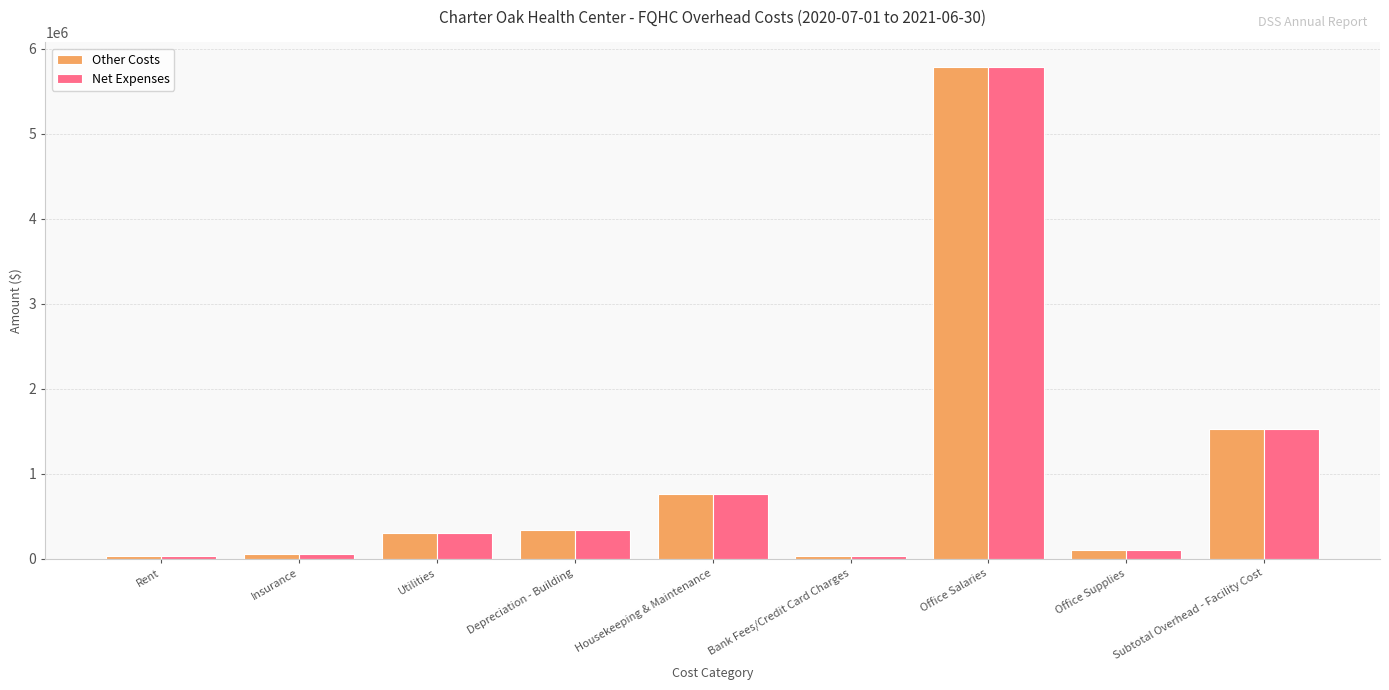

What position from the left is Subtotal Overhead - Facility Cost?

9